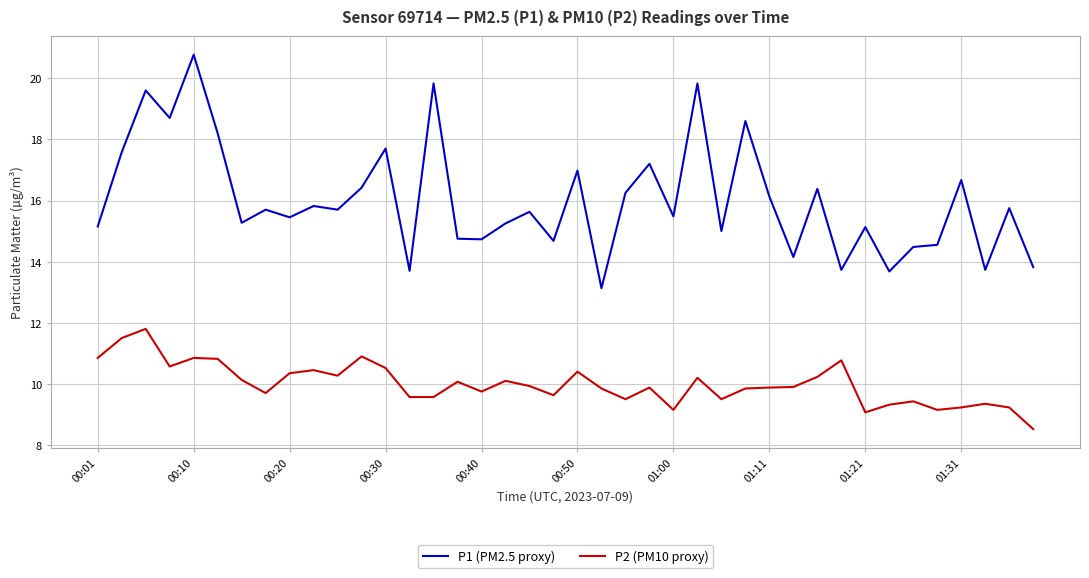

True or false: P1 (PM2.5 proxy) and P2 (PM10 proxy) cross at least once.

False